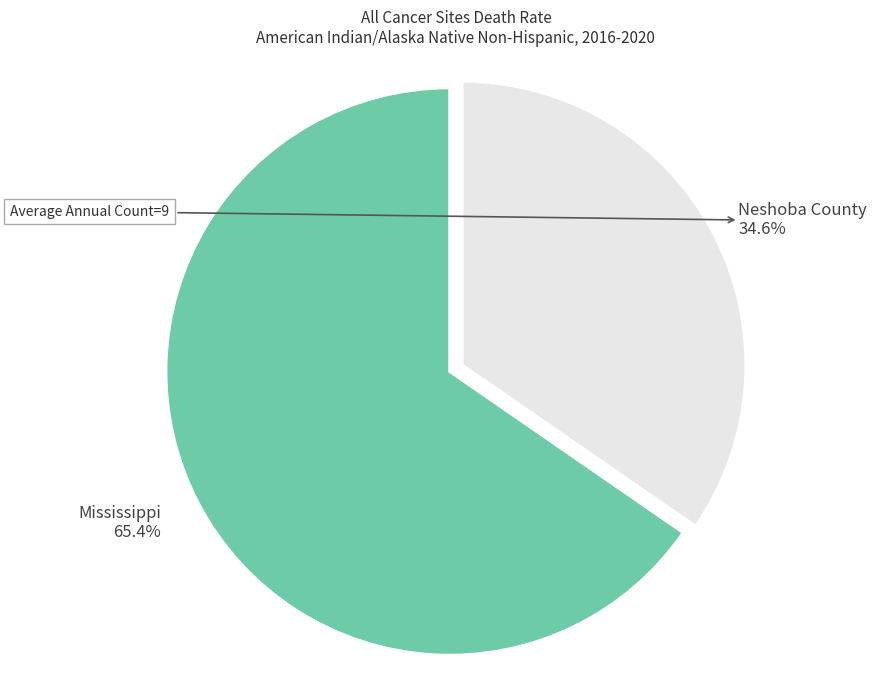

Is there any slice that represents more than half of the pie?

Yes